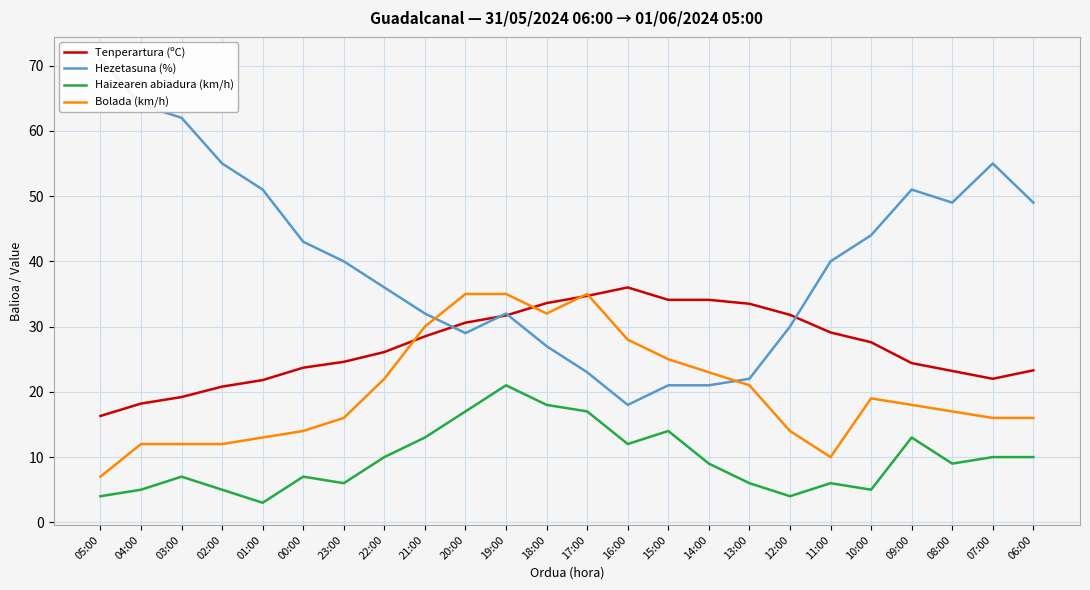

Where do Bolada (km/h) and Tenperartura (ºC) first cross each other?

22:00 and 21:00